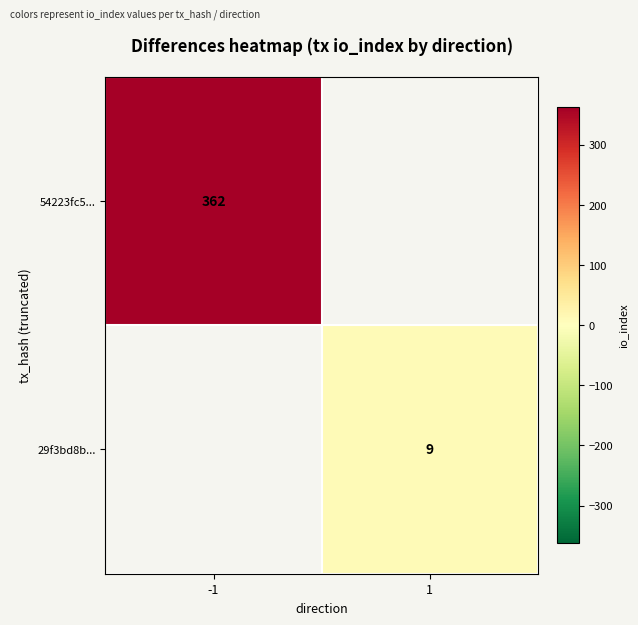

At how many categories does at least one series exceed 142?

1